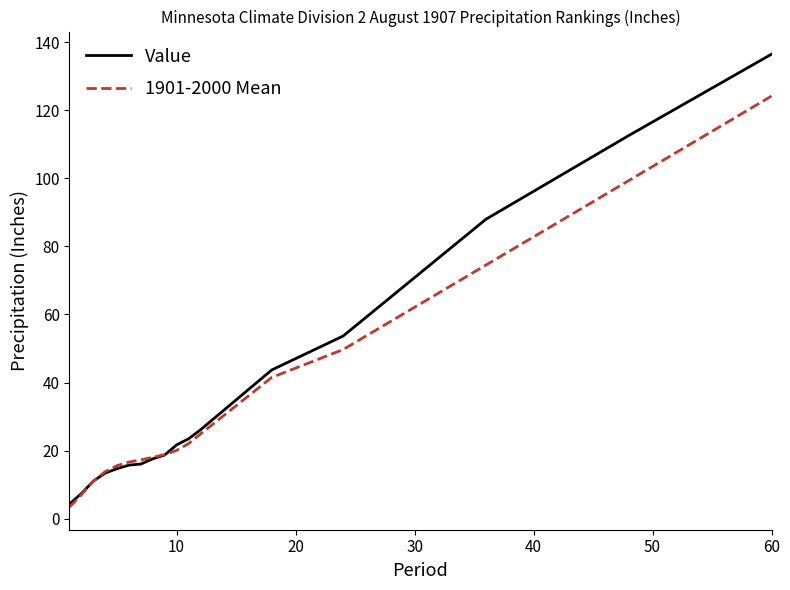

Which series has the largest range (max minus min)?

Value